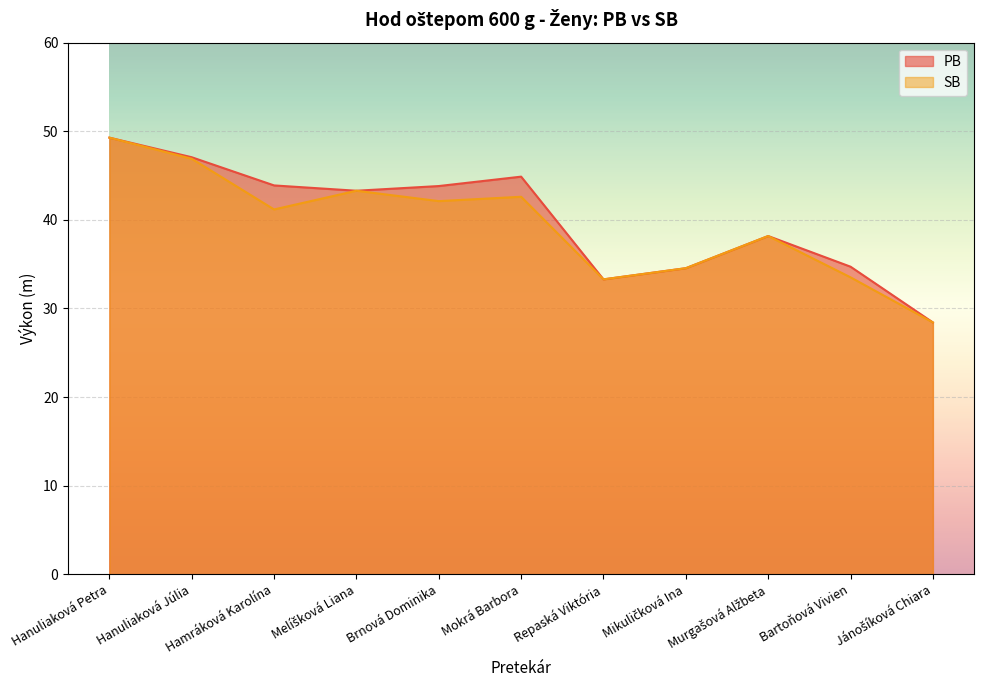

What is the label of the 6th point from the right?

Mokrá Barbora